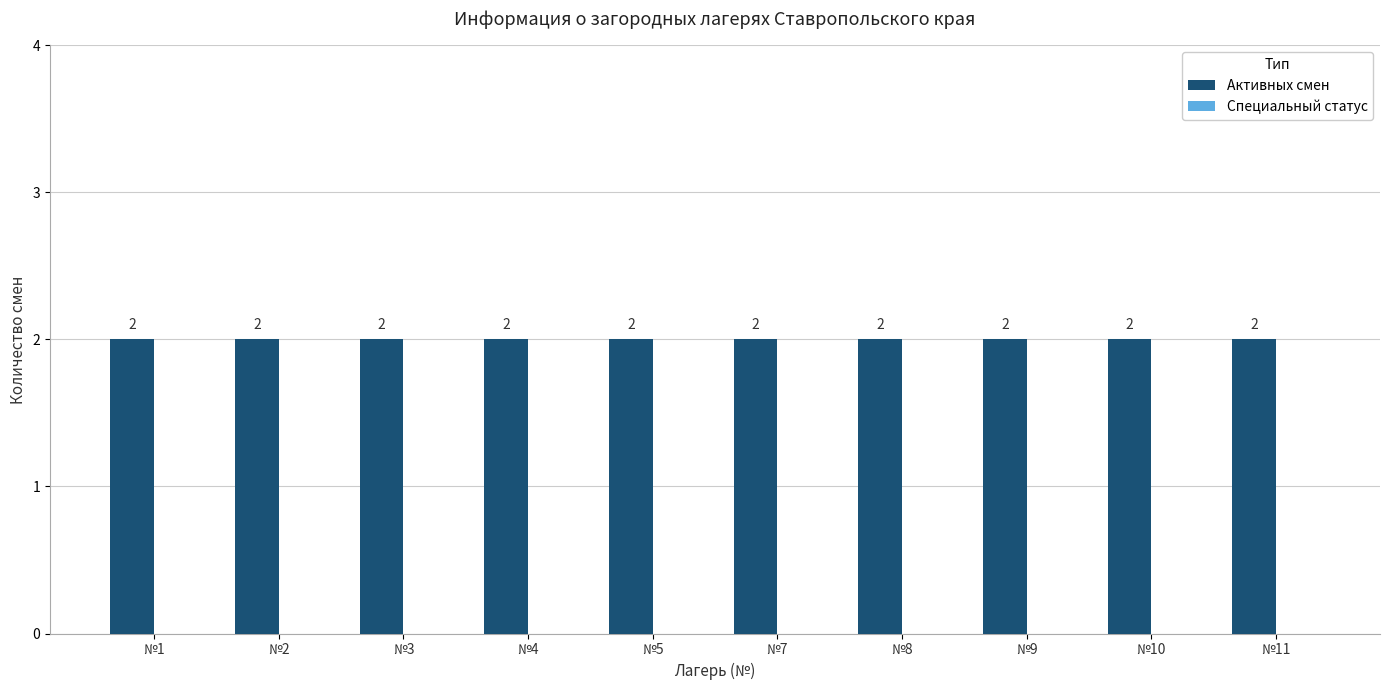

Reading left to right, transcribe all the data shown in this chart.

Активных смен: №1=2	№2=2	№3=2	№4=2	№5=2	№7=2	№8=2	№9=2	№10=2	№11=2
Специальный статус: №1=0	№2=0	№3=0	№4=0	№5=0	№7=0	№8=0	№9=0	№10=0	№11=0